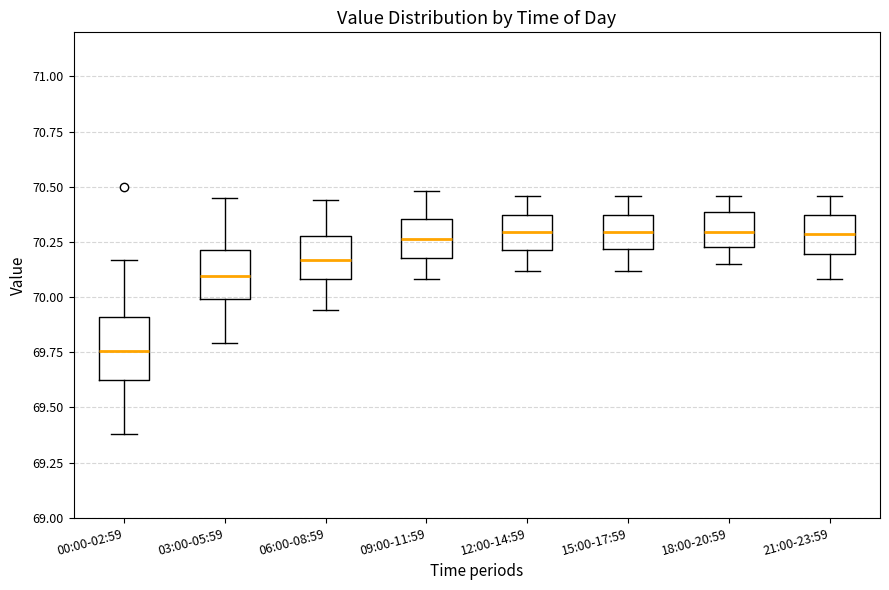

Comparing the boxes themselves (not the whiskers), which one is the tallest?

00:00-02:59